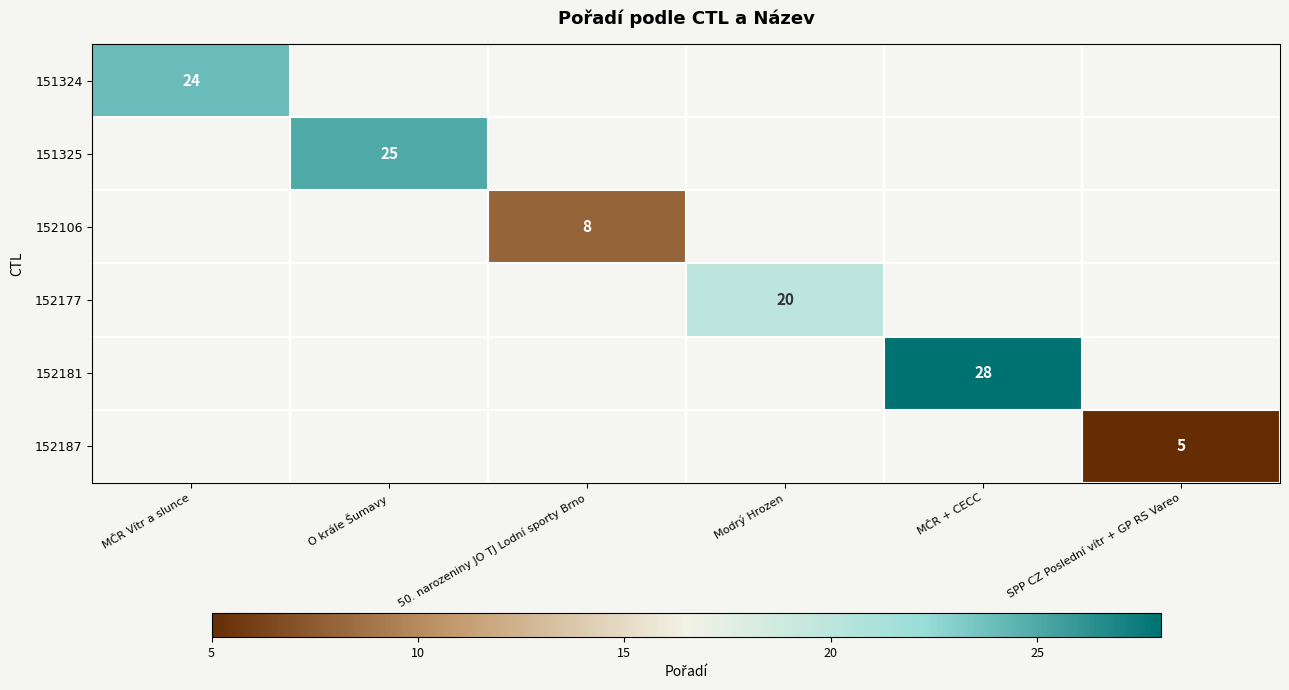

Which label corresponds to the smallest value in the chart?

SPP CZ Poslední vítr + GP RS Vareo